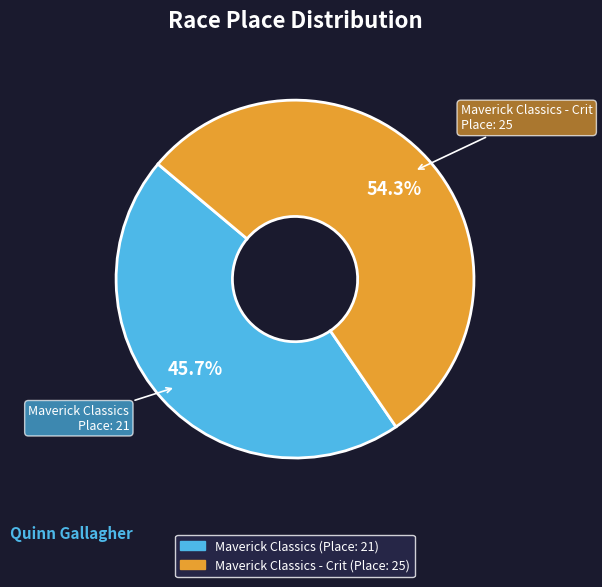

How many slices are in this pie chart?

2